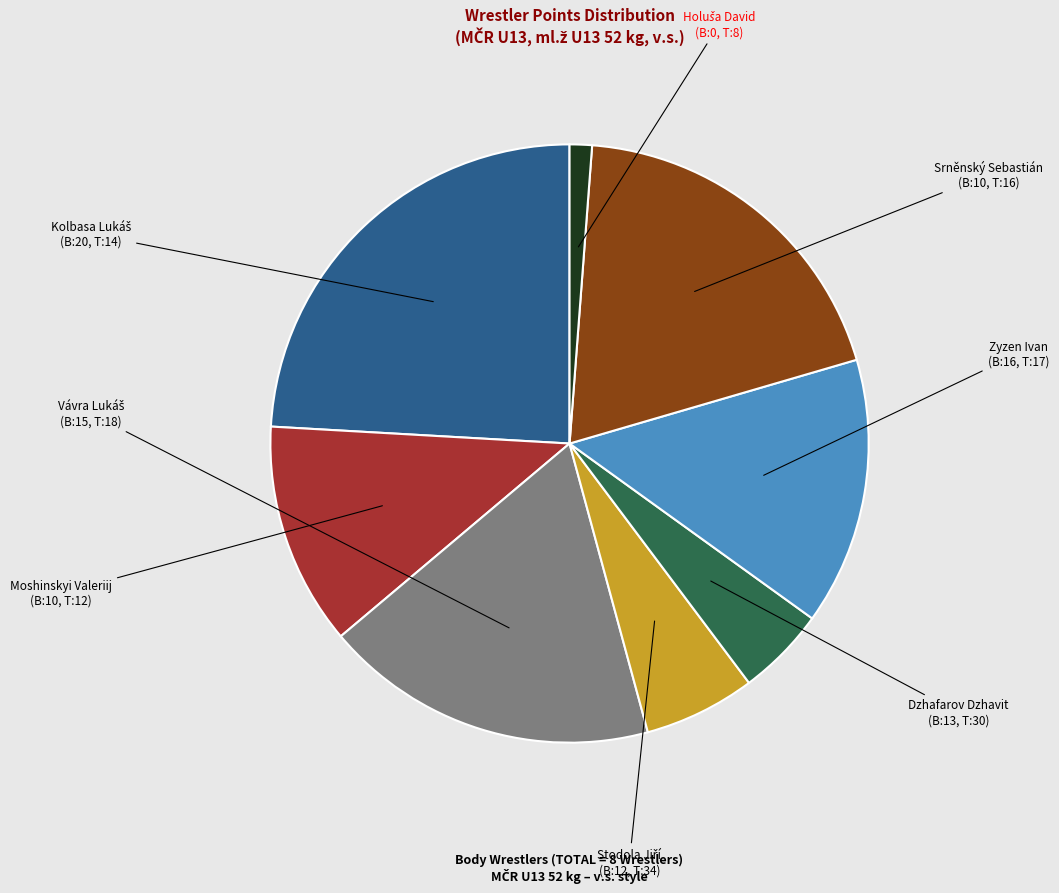

Is there a majority slice in this chart?

No